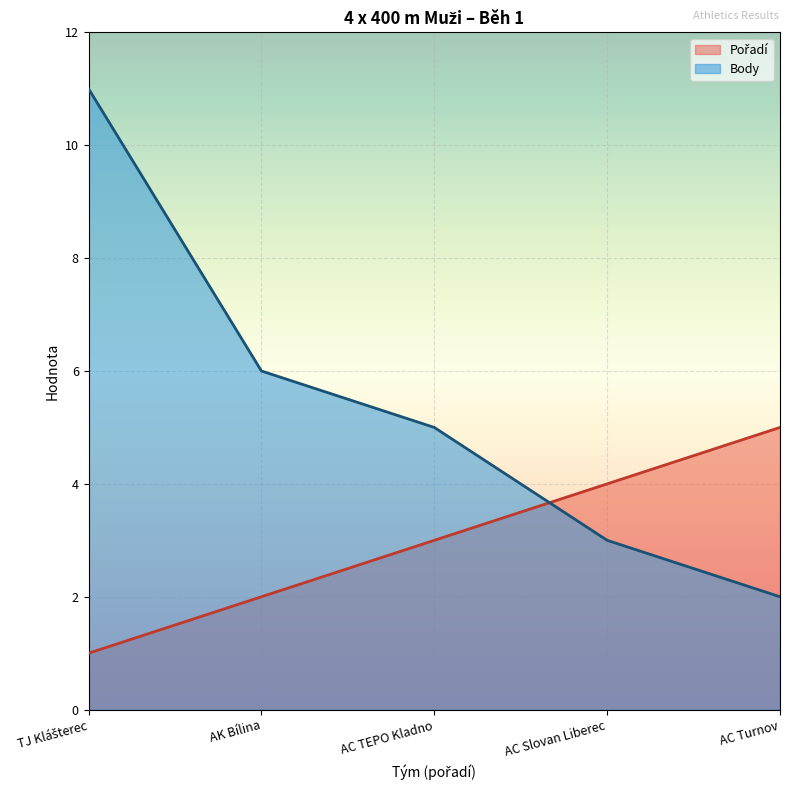

What are all the series names shown in the legend?

Pořadí, Body